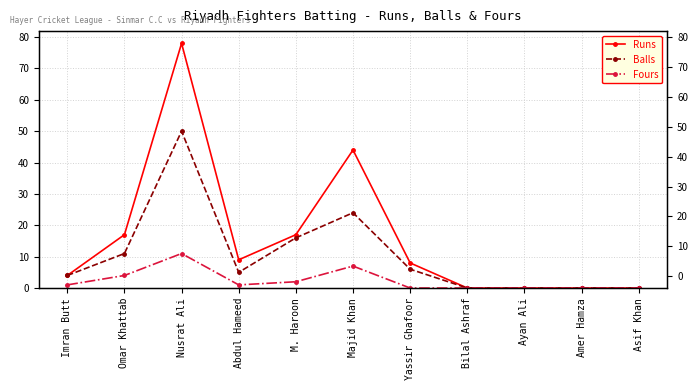

What is the sum of all Balls values?

116